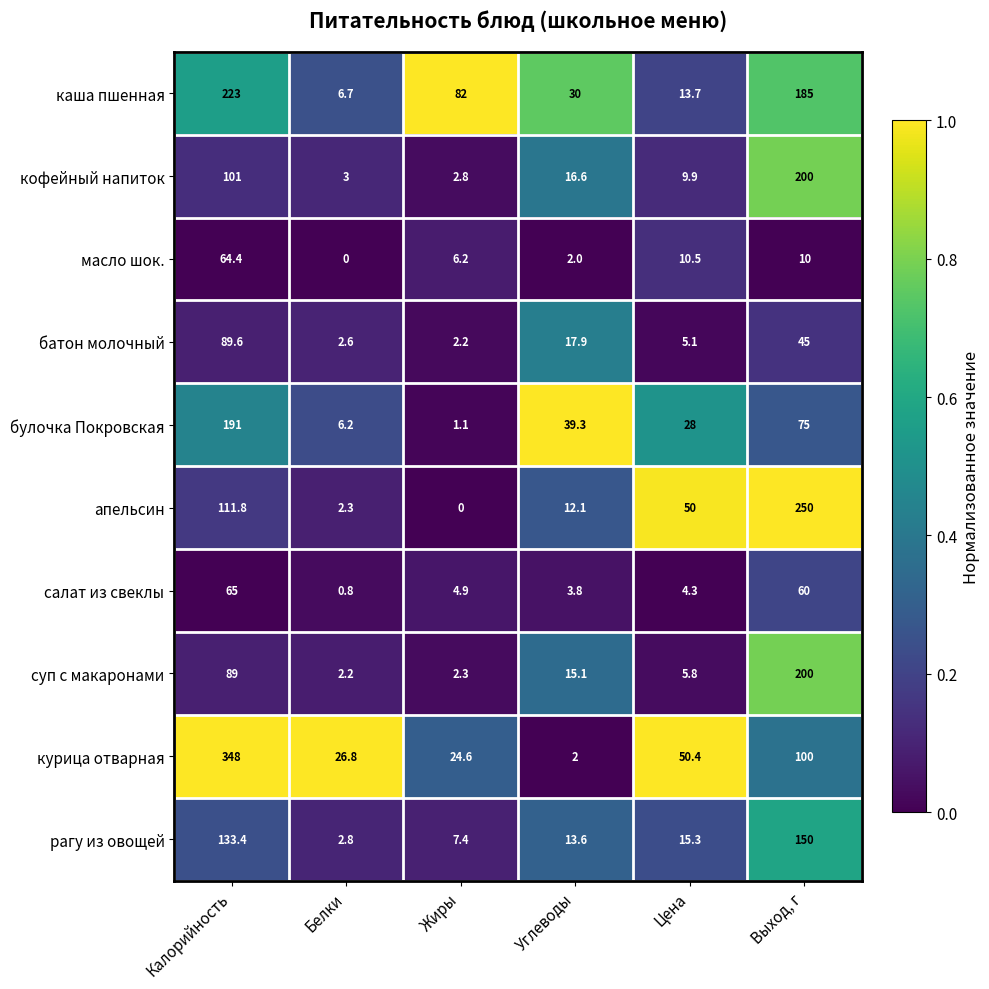

What is the maximum value shown in the chart?

348.0